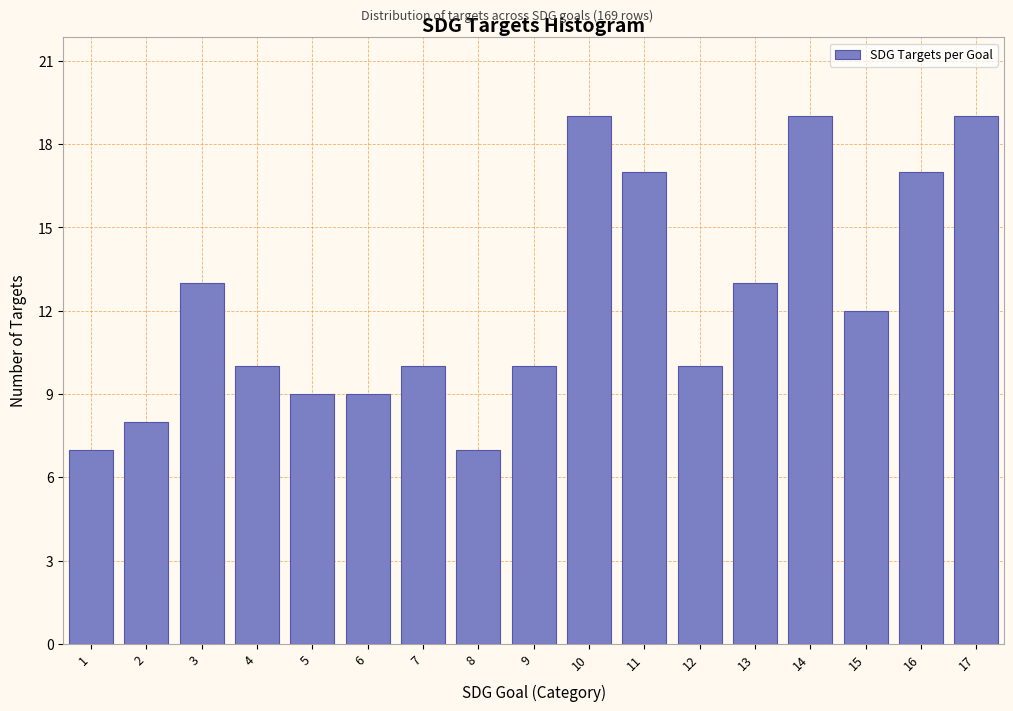

Reading left to right, what are all the values shown in this chart?

1=7	2=8	3=13	4=10	5=9	6=9	7=10	8=7	9=10	10=19	11=17	12=10	13=13	14=19	15=12	16=17	17=19